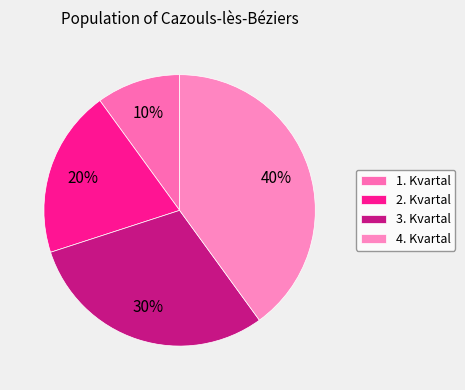

Count the number of slices in the pie.

4